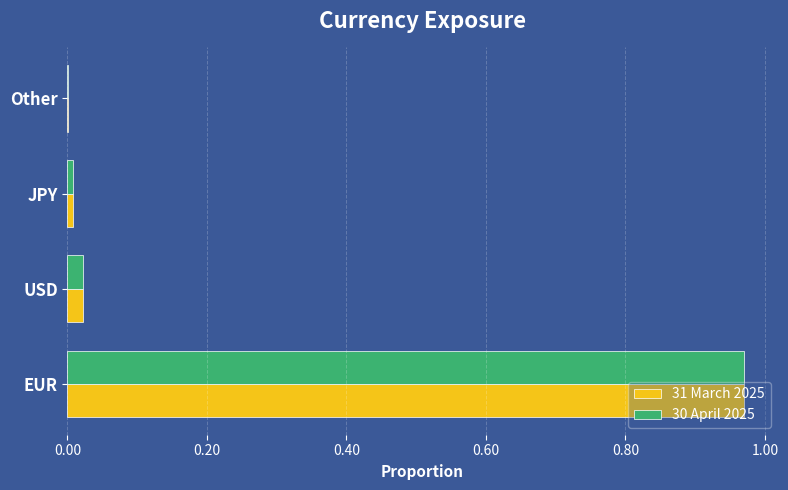

True or false: 31 March 2025 has a value of 0.4 at EUR.

False